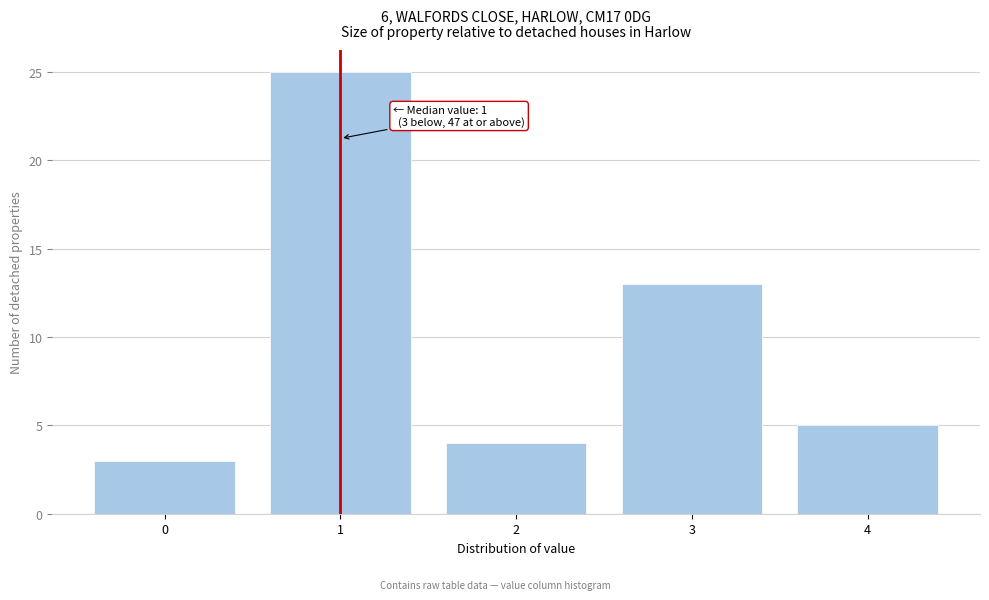

Reading left to right, extract all data points from this chart.

3	25	4	13	5